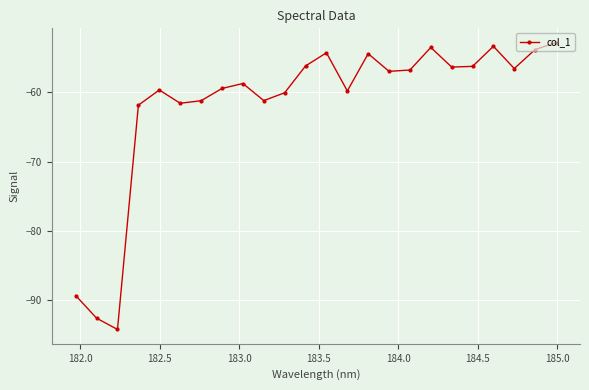

What is the greatest value displayed?

-52.8